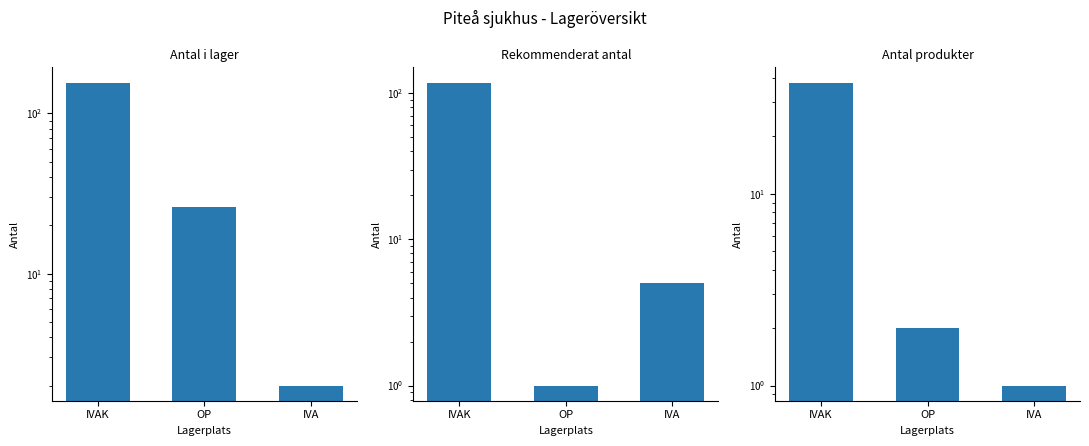

What is the difference between the highest and lowest values at IVA?

4